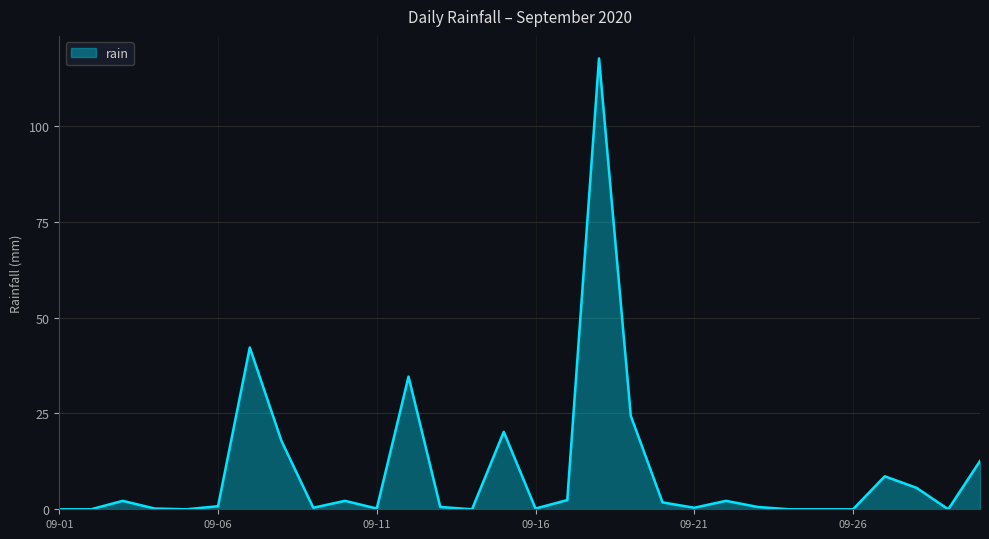

What is the difference between the maximum and minimum values?

117.6